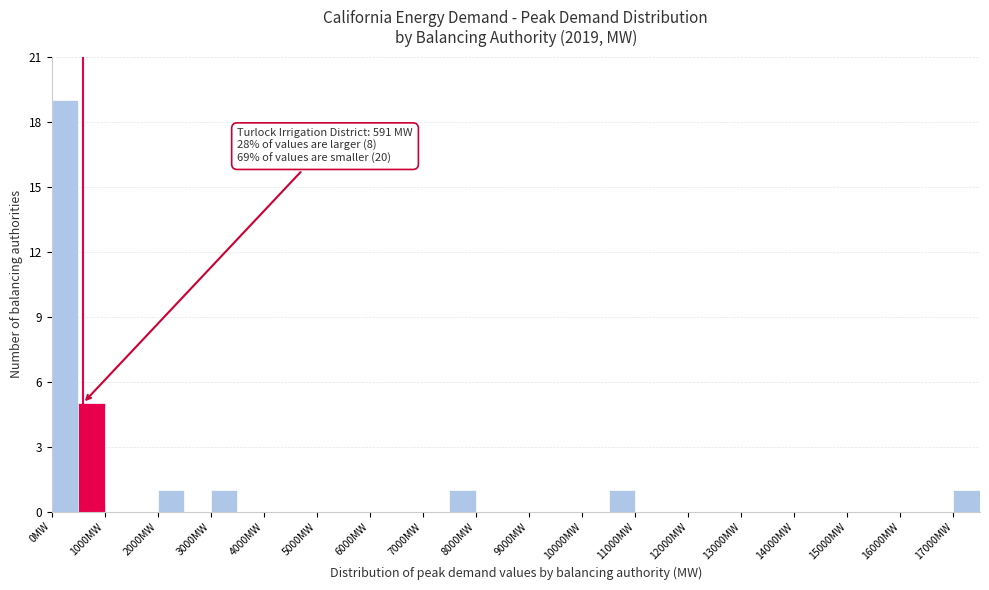

Which range on the x-axis has the tallest bar?

0 to 500